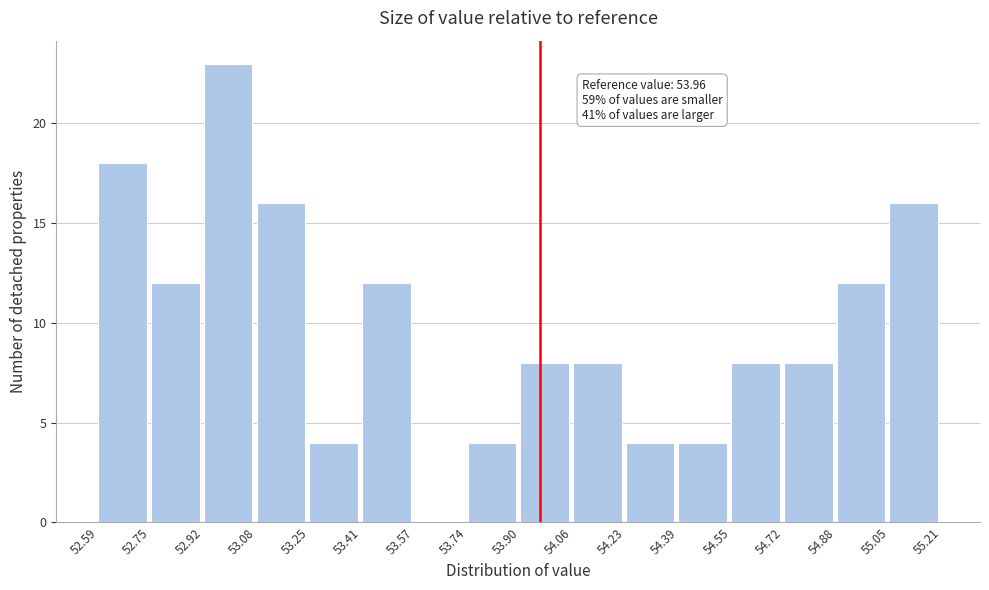

Which range on the x-axis has the tallest bar?

52.92 to 53.08